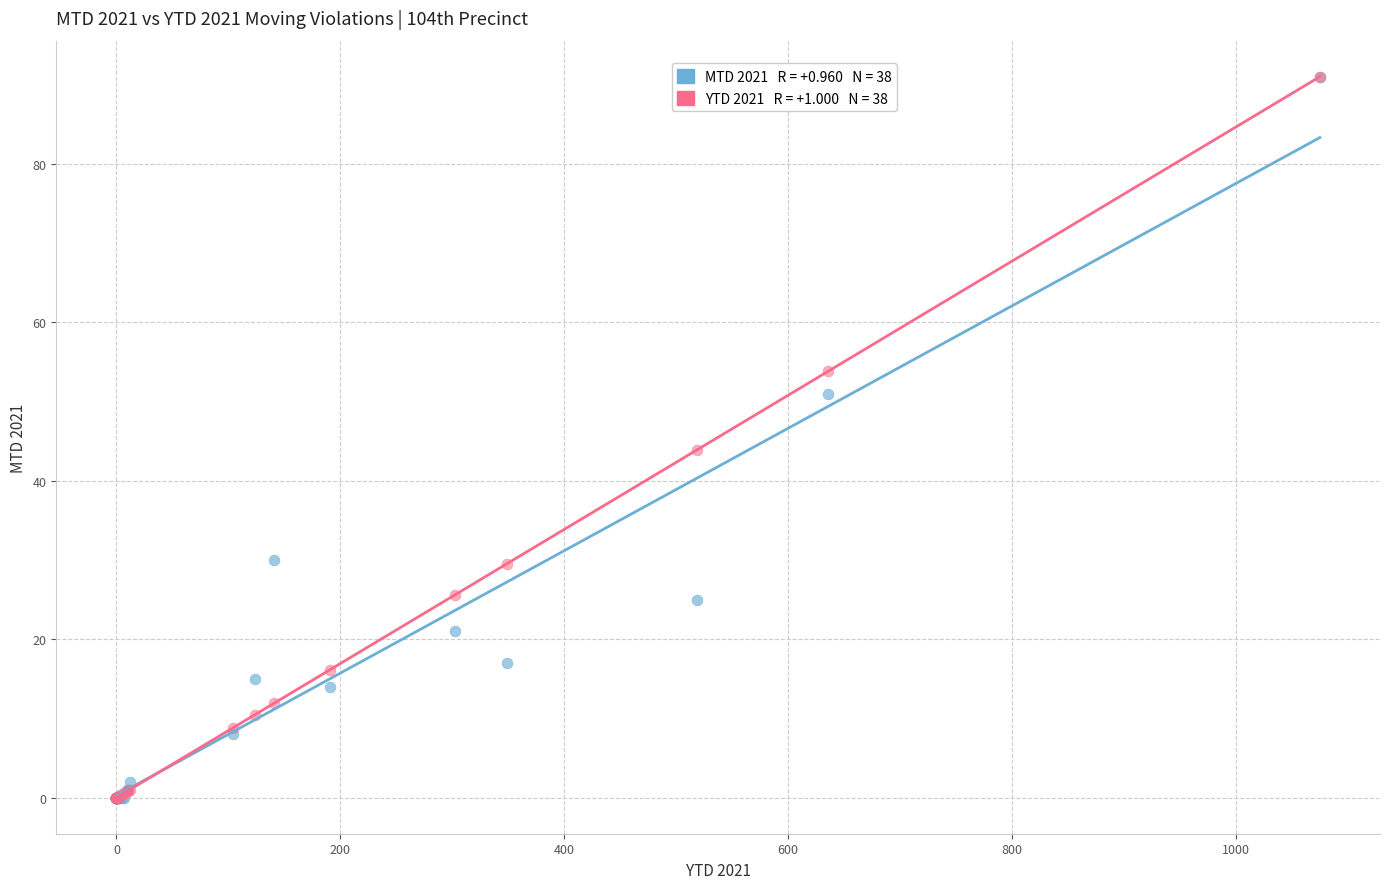

Across all series, what Y value is closest to 45?

43.9